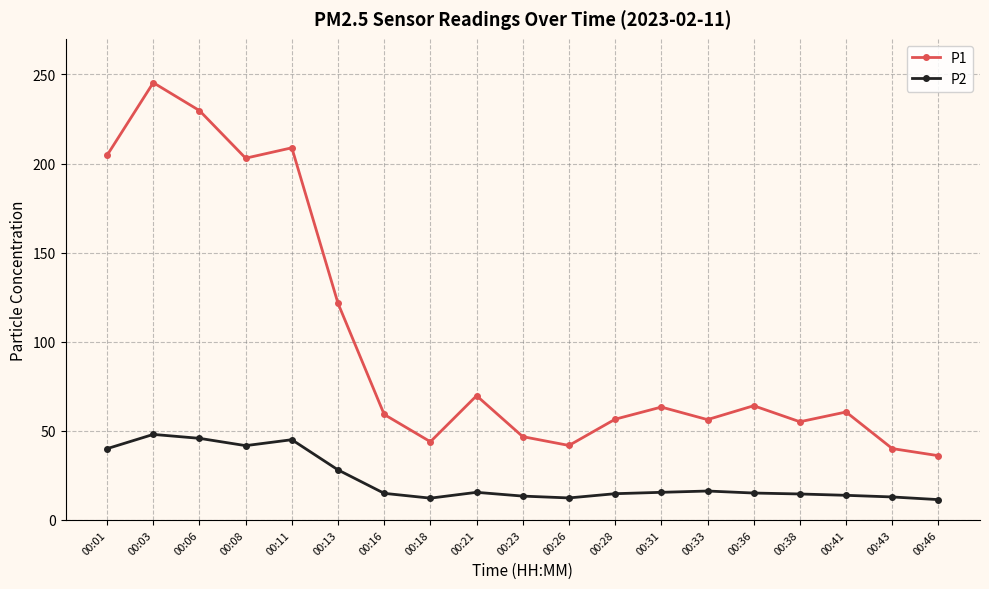

What value does the P1 series have at 00:26?

41.8